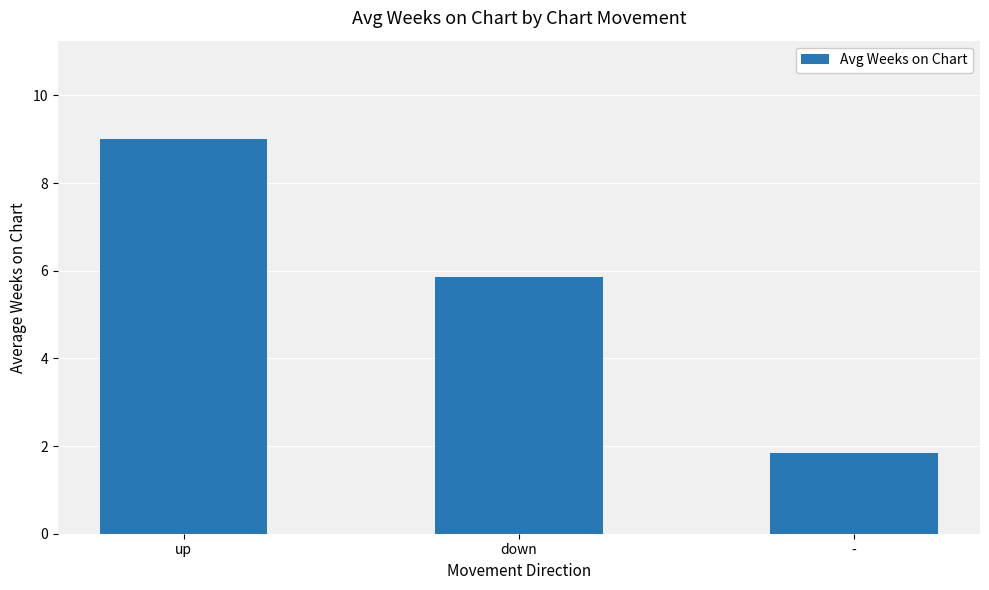

Rank the categories by value from lowest to highest.

-, down, up